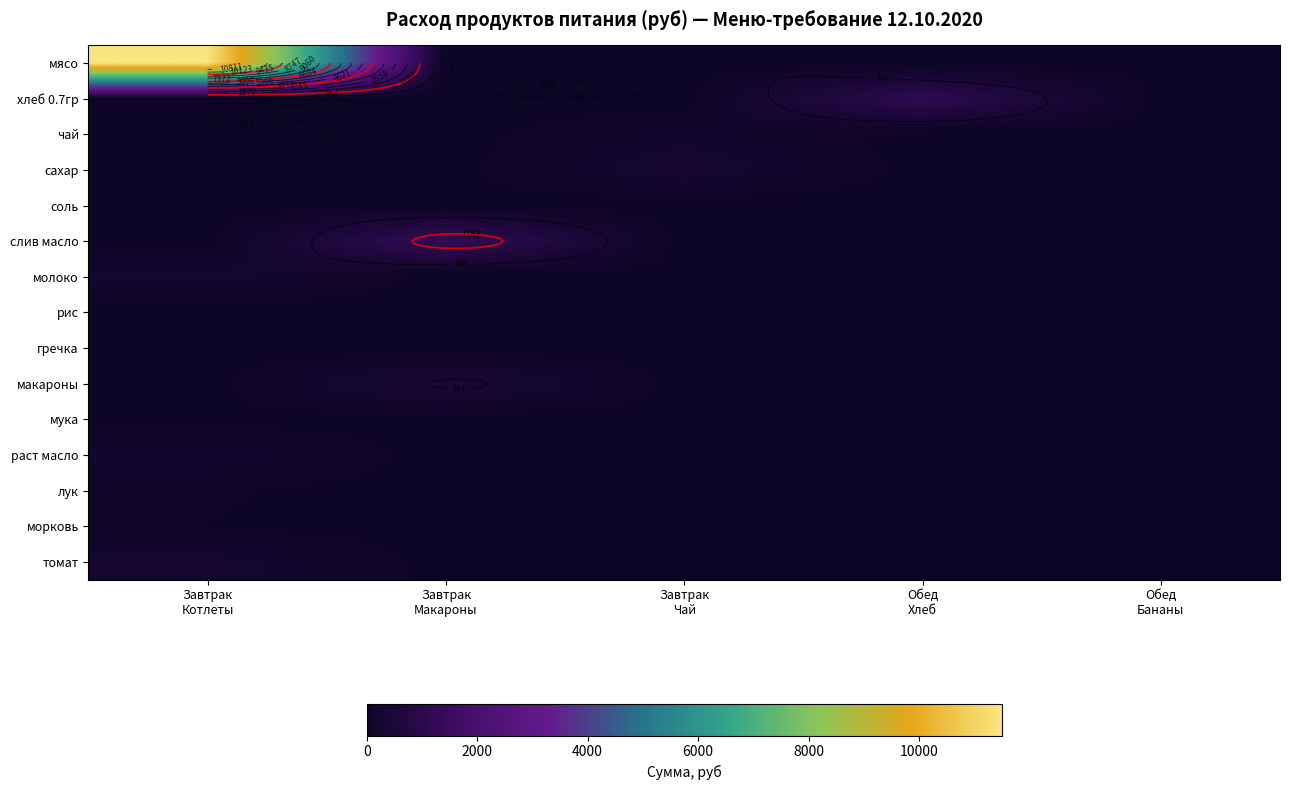

How many data points does each series have?

5